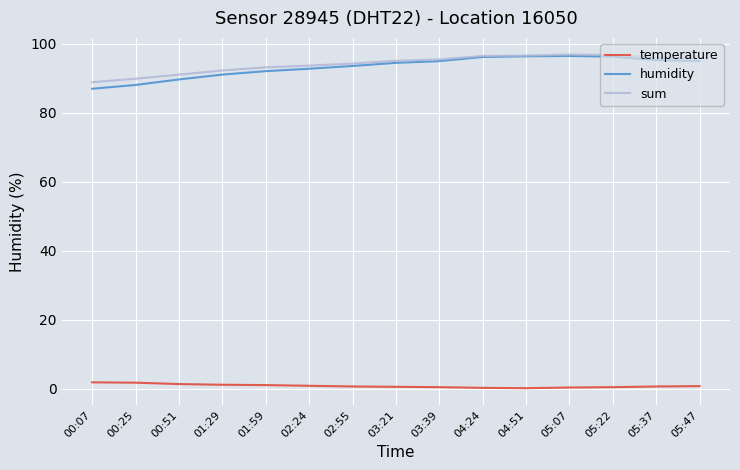

Is it true that temperature equals 0.2 at 04:51?

True